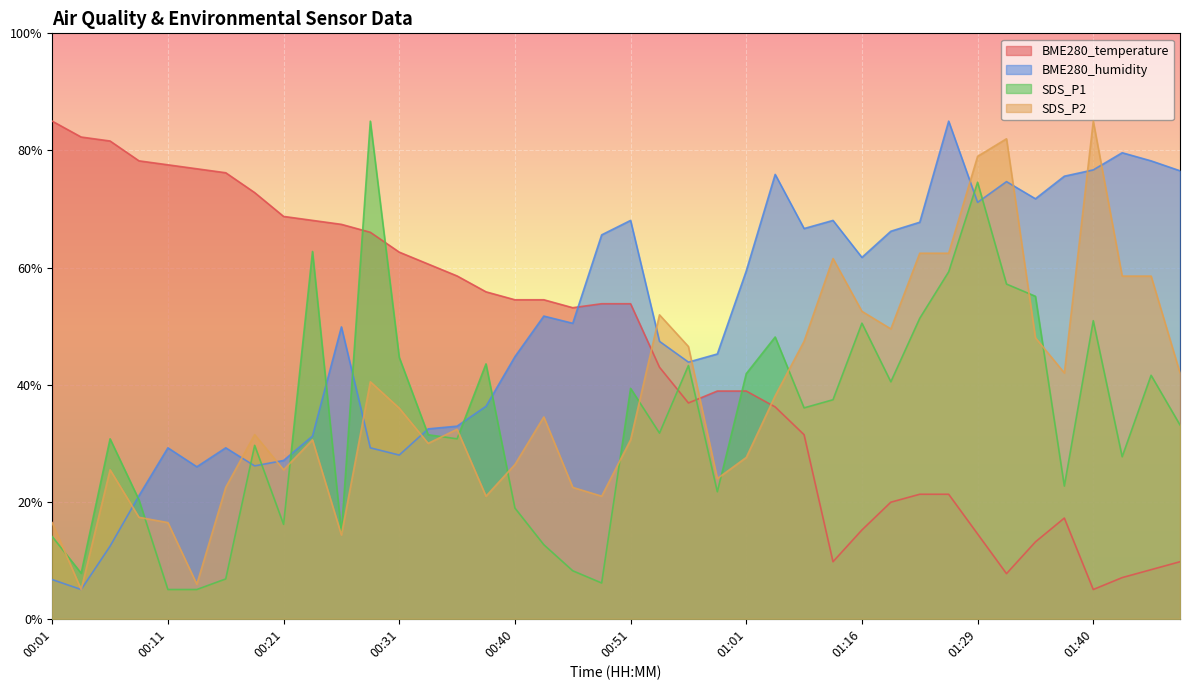

At which label does SDS_P1 first exceed 33?

00:23